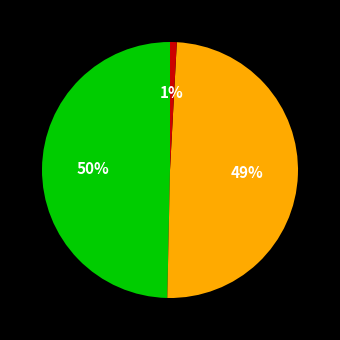

To the nearest percent, what is the difference between the largest and smallest slice percentages?

49%